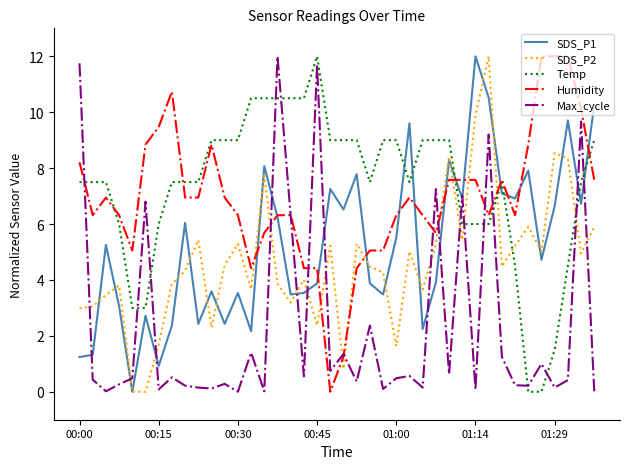

True or false: Humidity and Max_cycle cross at least once.

True